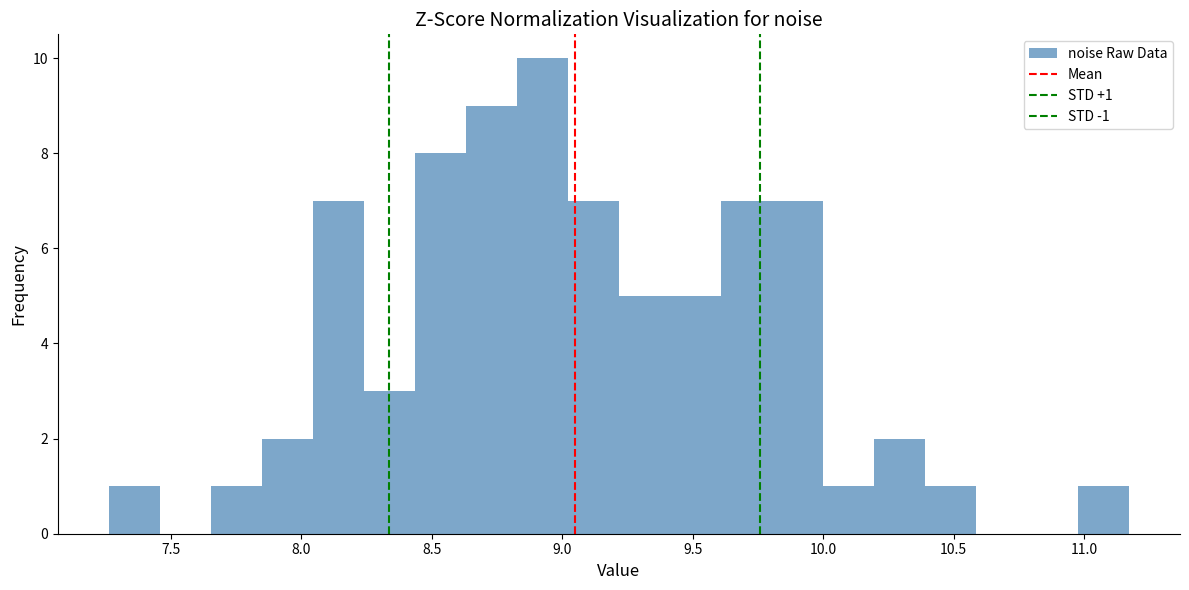

Read against the x-axis, roughly where is the centre of the tallest bar?

8.90